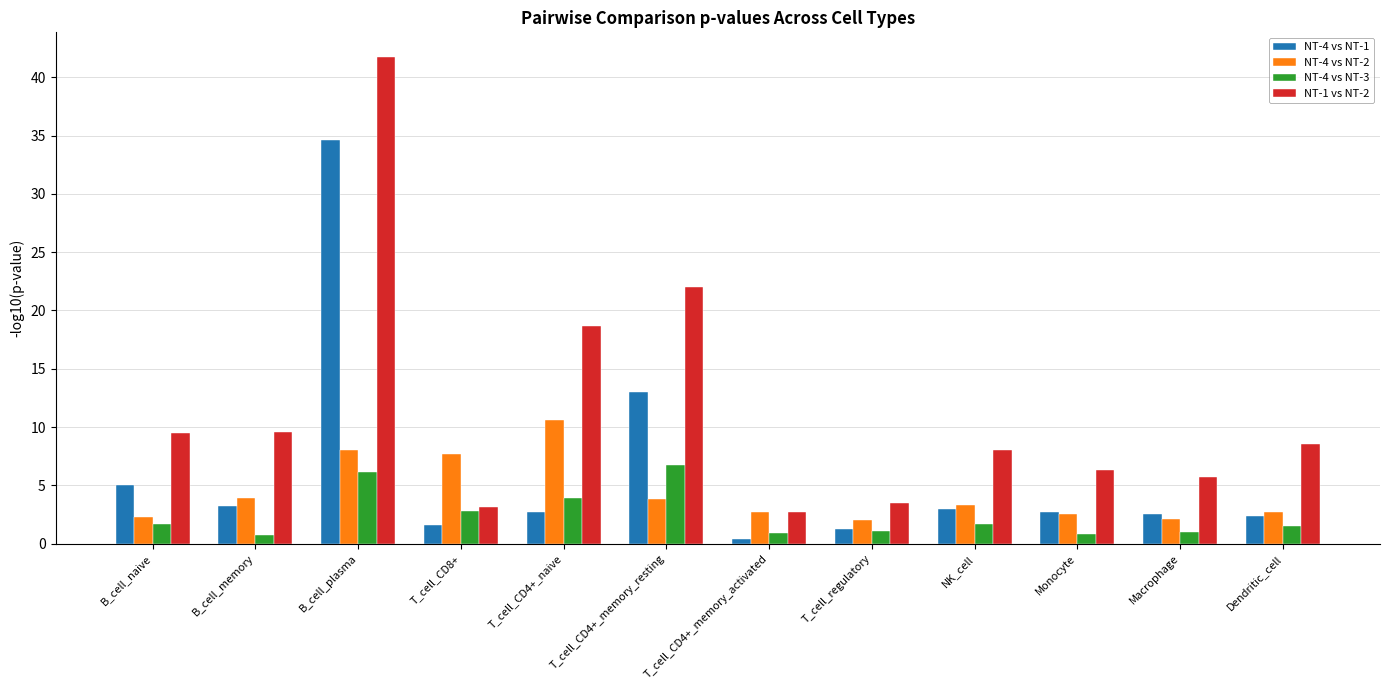

What is the difference between the second highest and minimum values in the NT-4 vs NT-1 series?

12.6